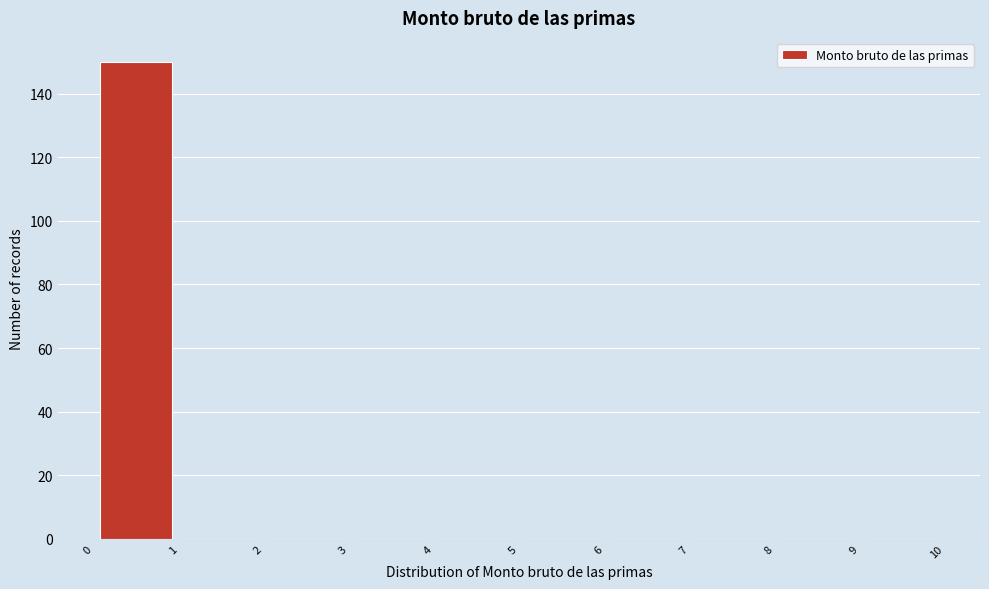

Reading left to right, list every bar in this chart as the range it spans on the x-axis followed by its height. The values are not printed on the chart, so give them approximately, as read against the axis.

0 to 1: 150
1 to 2: 0
2 to 3: 0
3 to 4: 0
4 to 5: 0
5 to 6: 0
6 to 7: 0
7 to 8: 0
8 to 9: 0
9 to 10: 0